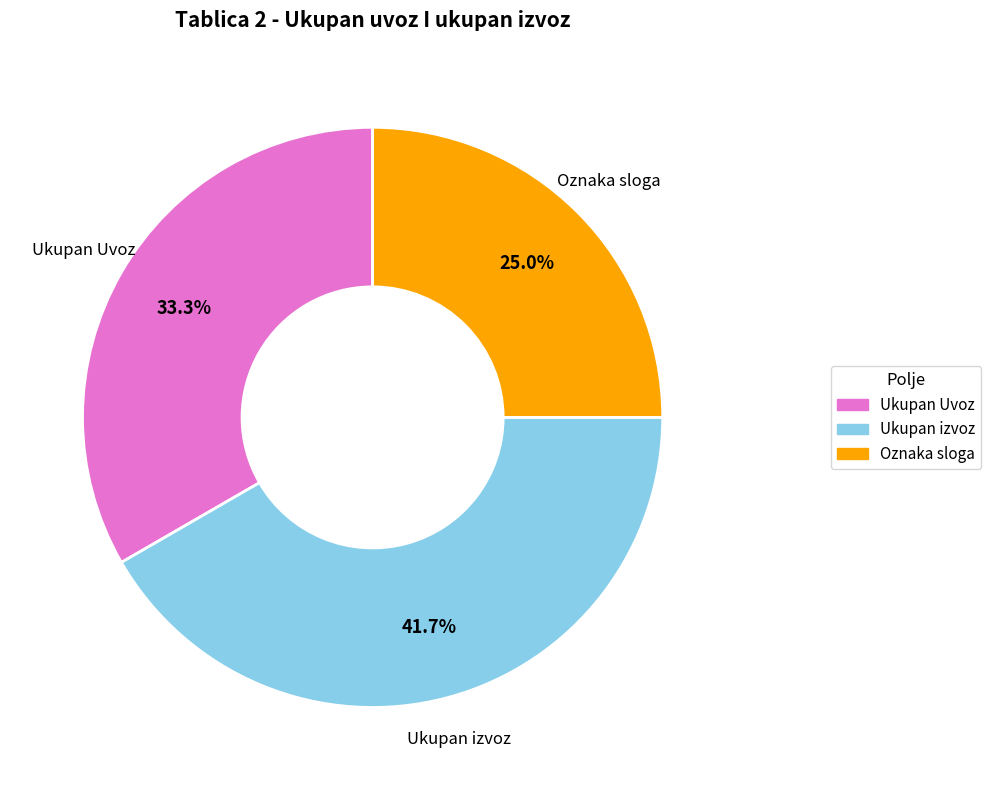

Count the number of slices in the pie.

3